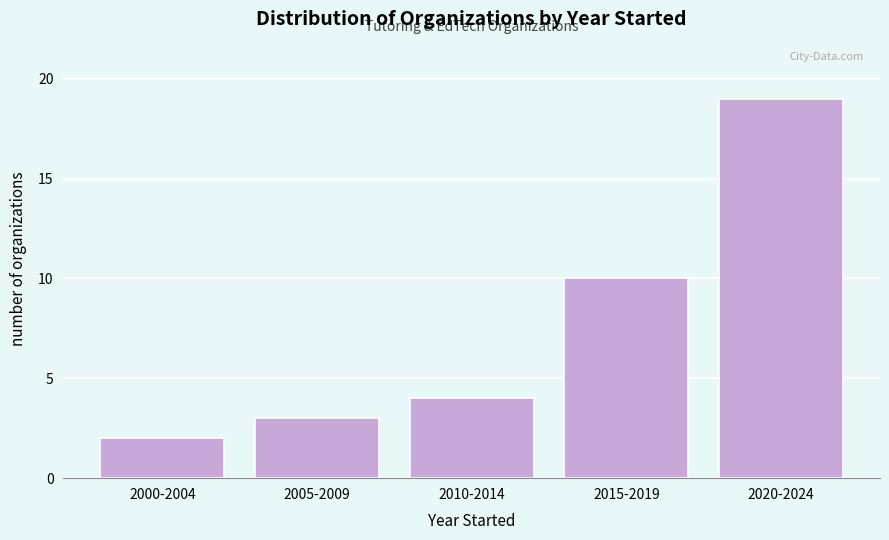

Reading right to left, list all the values displayed in this chart.

19	10	4	3	2